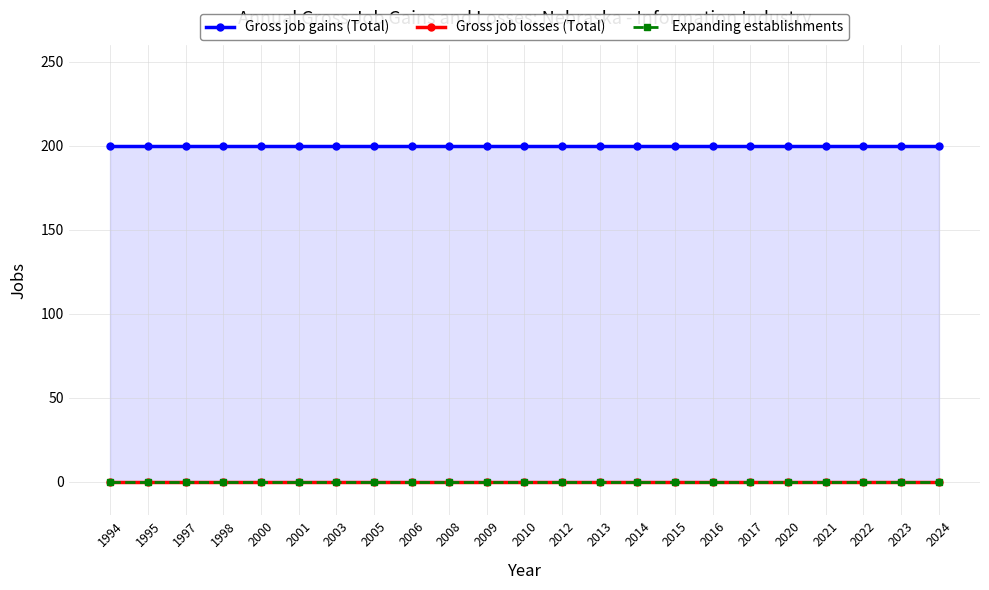

Reading left to right, transcribe all the data shown in this chart.

Gross job gains (Total): 200	200	200	200	200	200	200	200	200	200	200	200	200	200	200	200	200	200	200	200	200	200	200
Gross job losses (Total): 0	0	0	0	0	0	0	0	0	0	0	0	0	0	0	0	0	0	0	0	0	0	0
Expanding establishments: 0	0	0	0	0	0	0	0	0	0	0	0	0	0	0	0	0	0	0	0	0	0	0